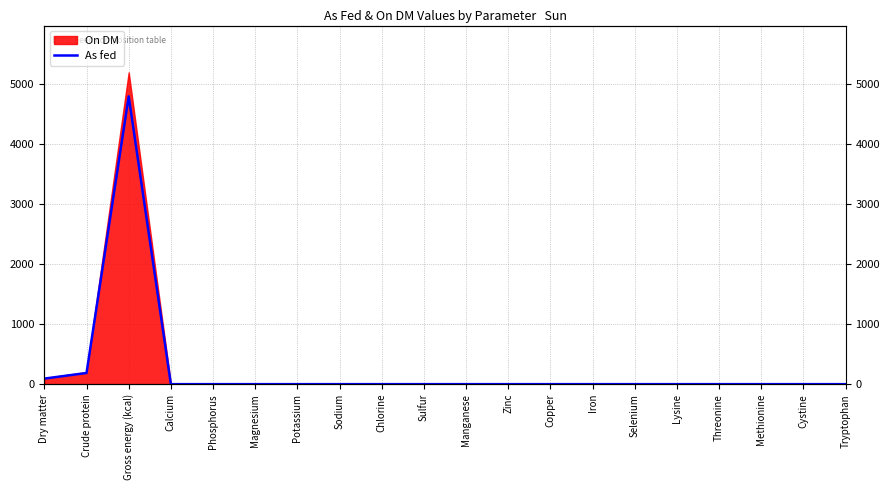

What is the change in value from Dry matter to Sodium?

-92.3